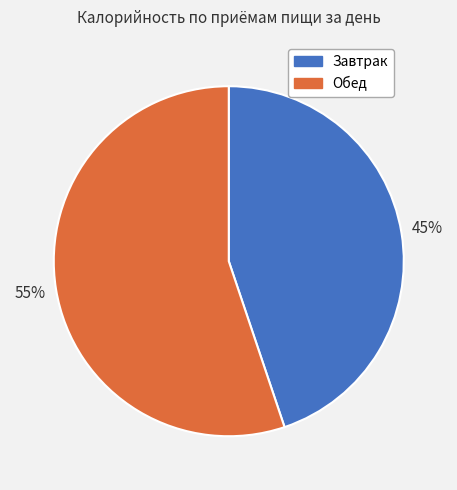

Approximately how many times larger is the value at Завтрак compared to Обед?

0.8